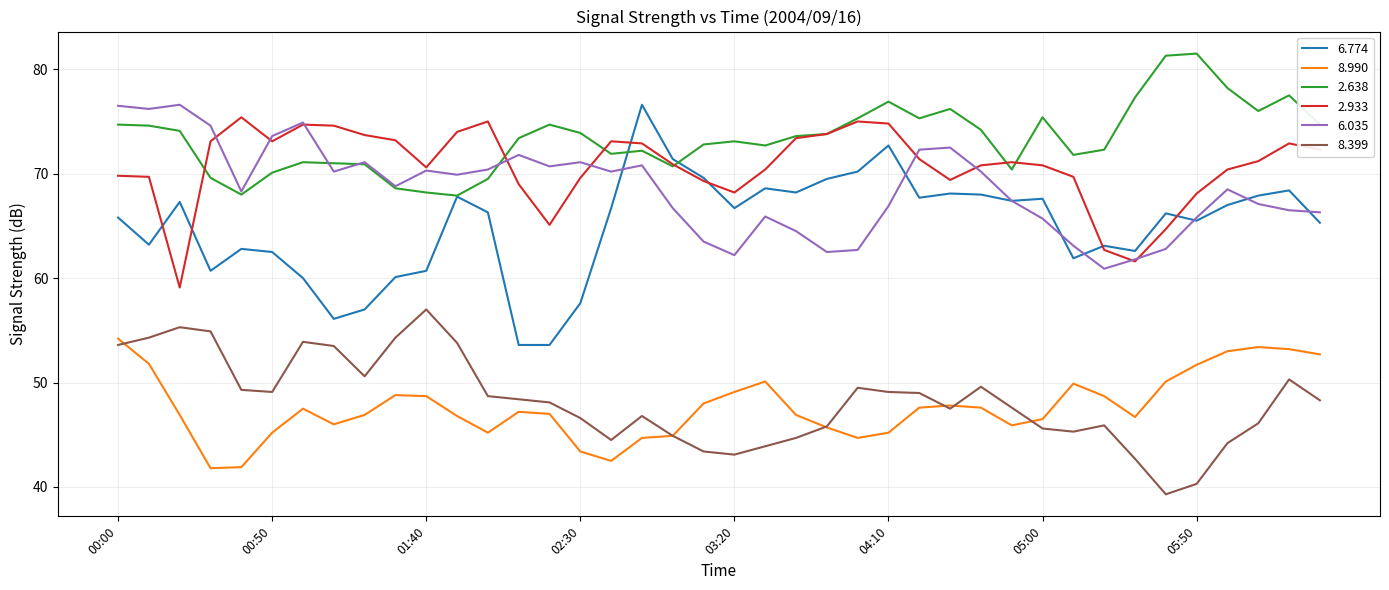

What is the lowest value of the 6.774 series?

53.6